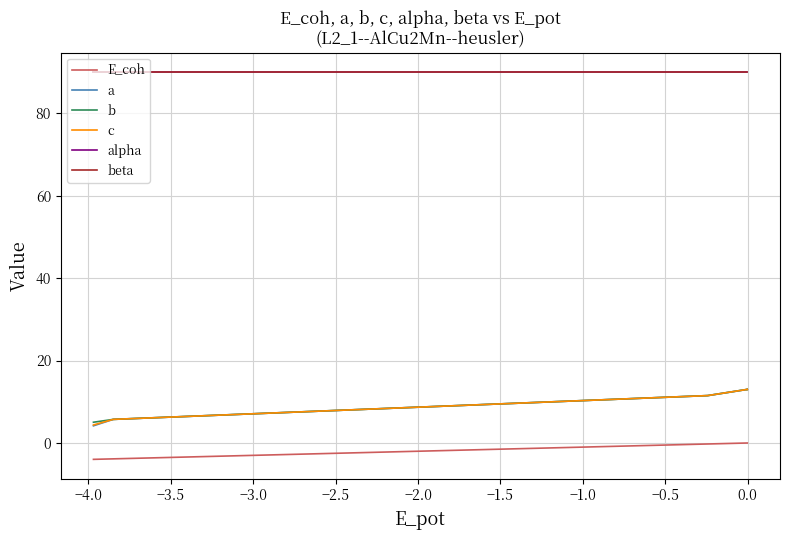

Does the chart have visible grid lines?

Yes